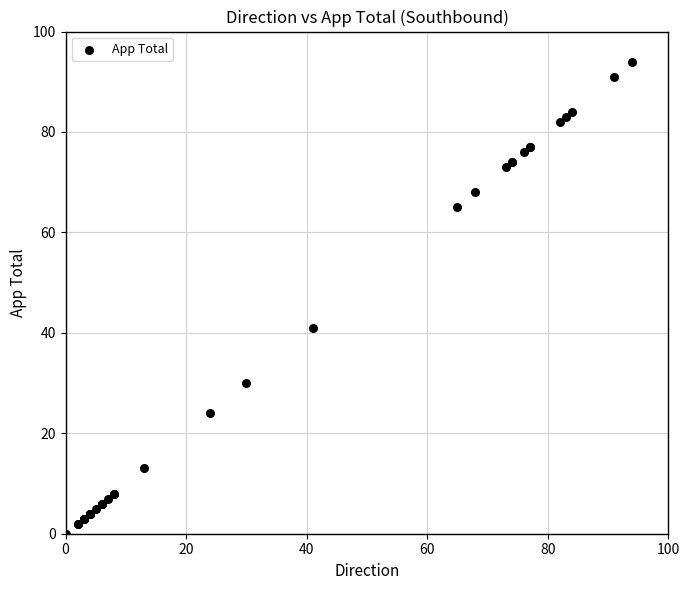

What Y value in the scatter plot is closest to 47?

41